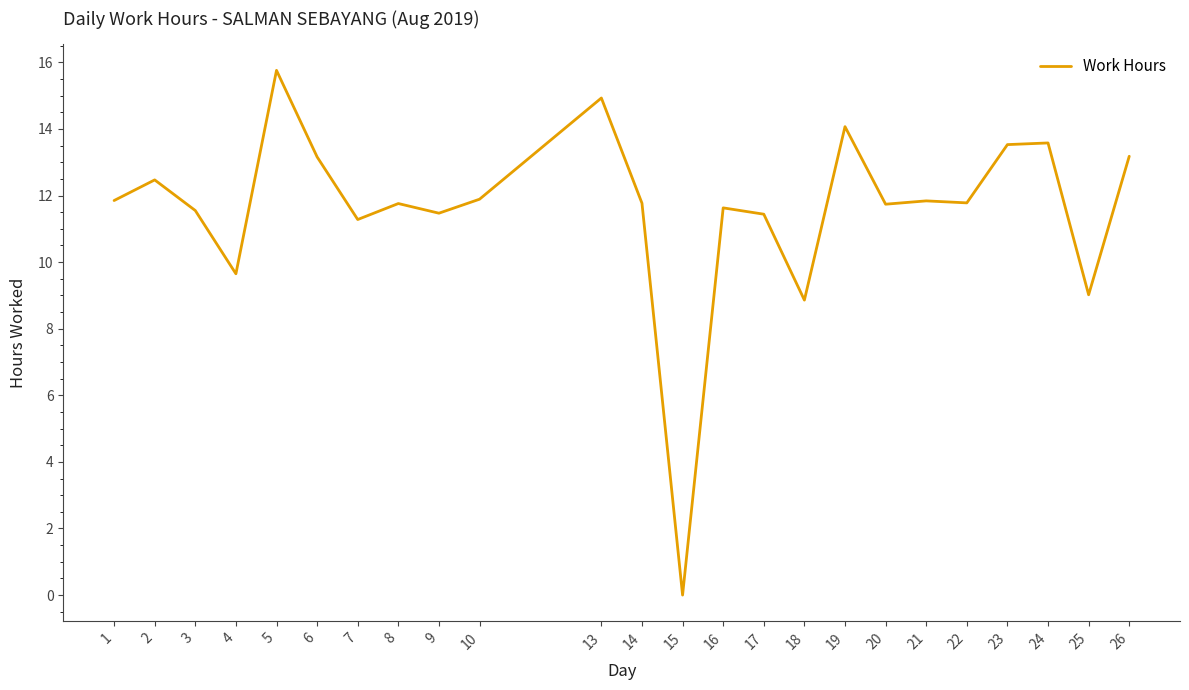

What is the sum of all values?

278.2